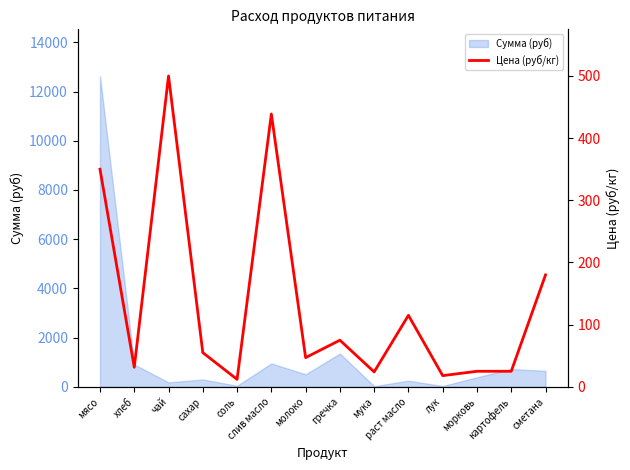

Is it true that the value at раст масло is 115.0?

True